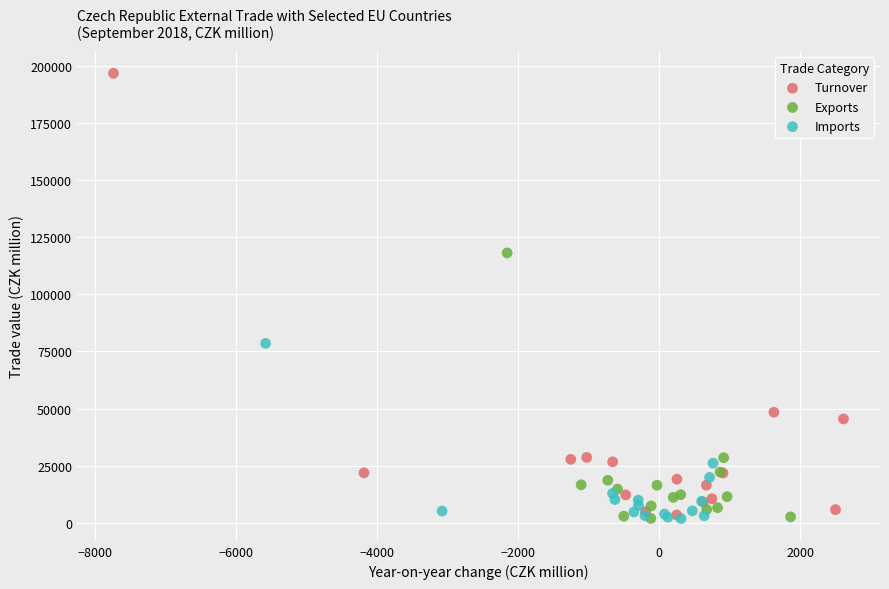

What are all the series names shown in the legend?

Turnover, Exports, Imports